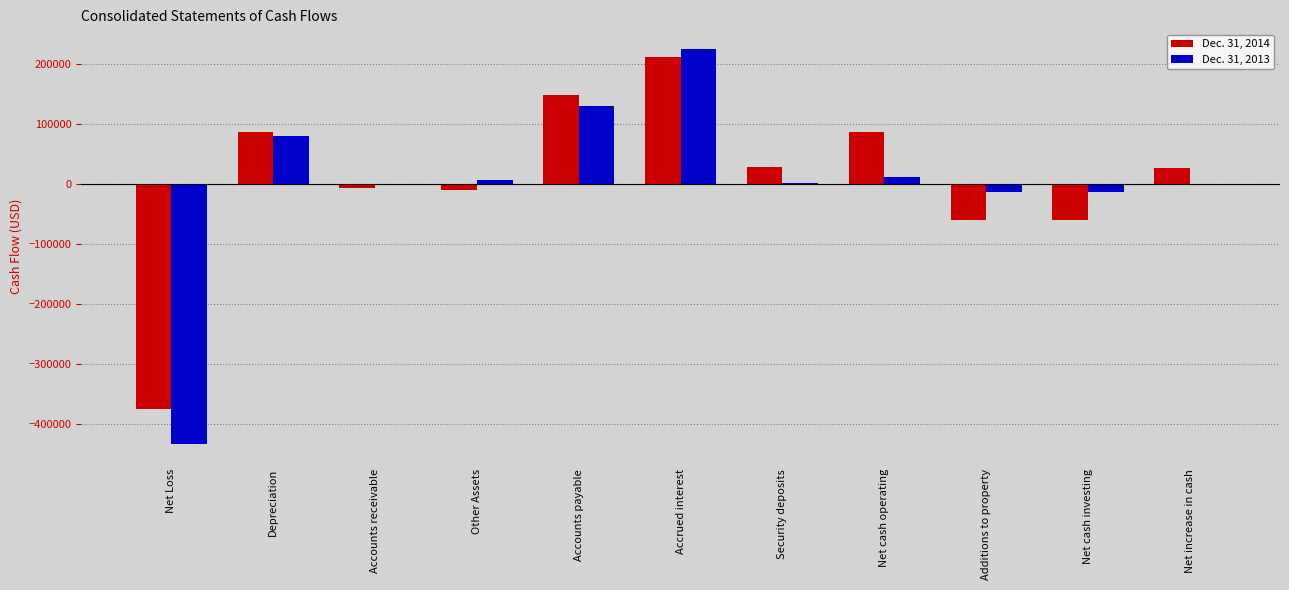

Which category has the highest value across all series?

Accrued interest